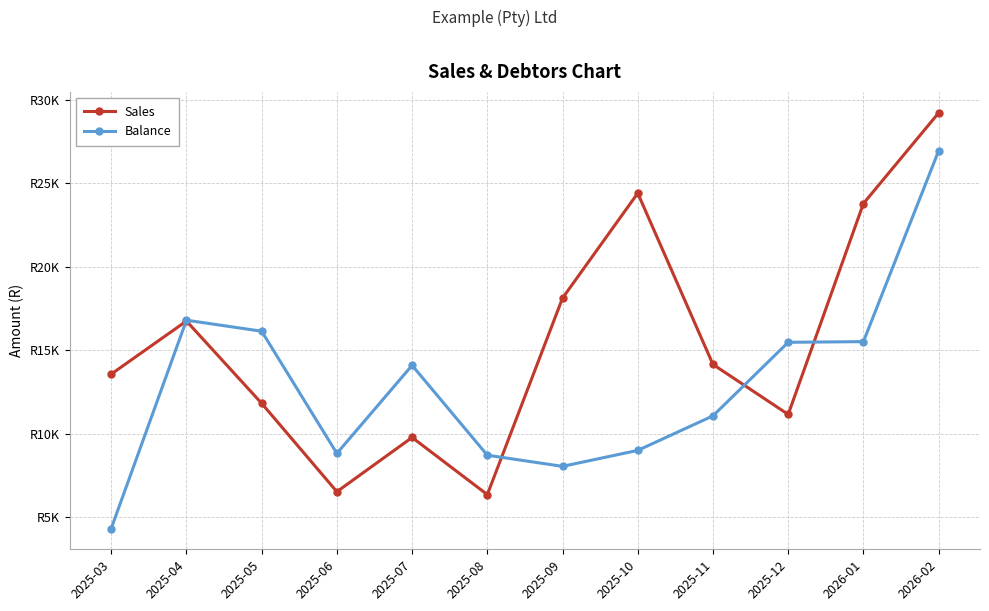

List the series in order of their overall mean, highest first.

Sales, Balance